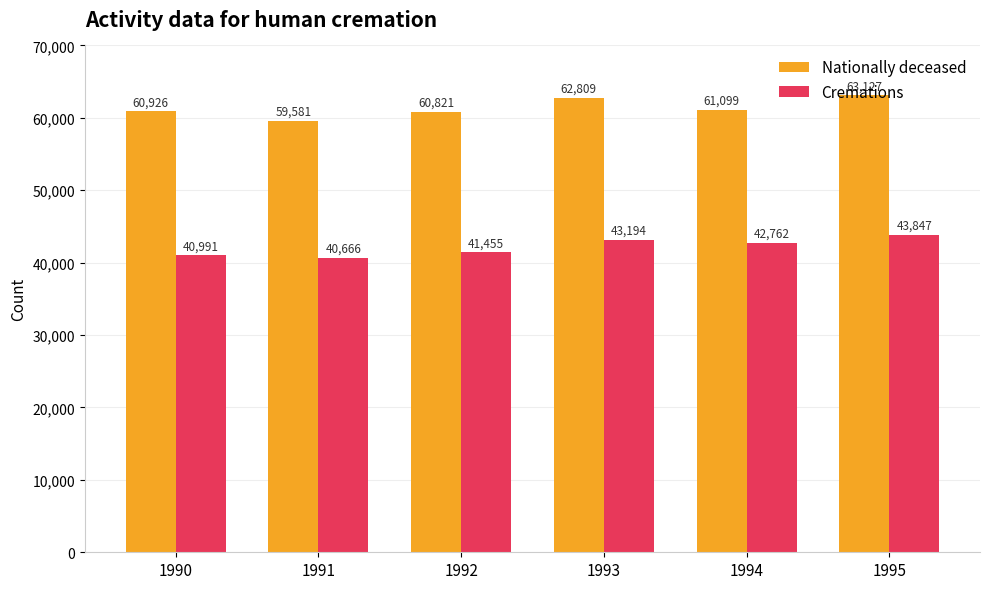

At which category is the sum across all series the highest?

1995